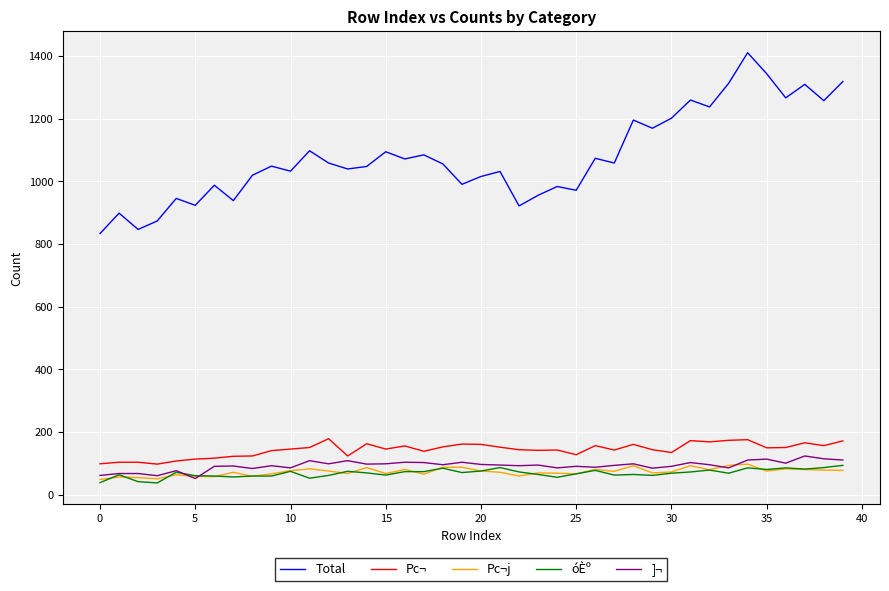

What is the minimum value shown in the chart?

38